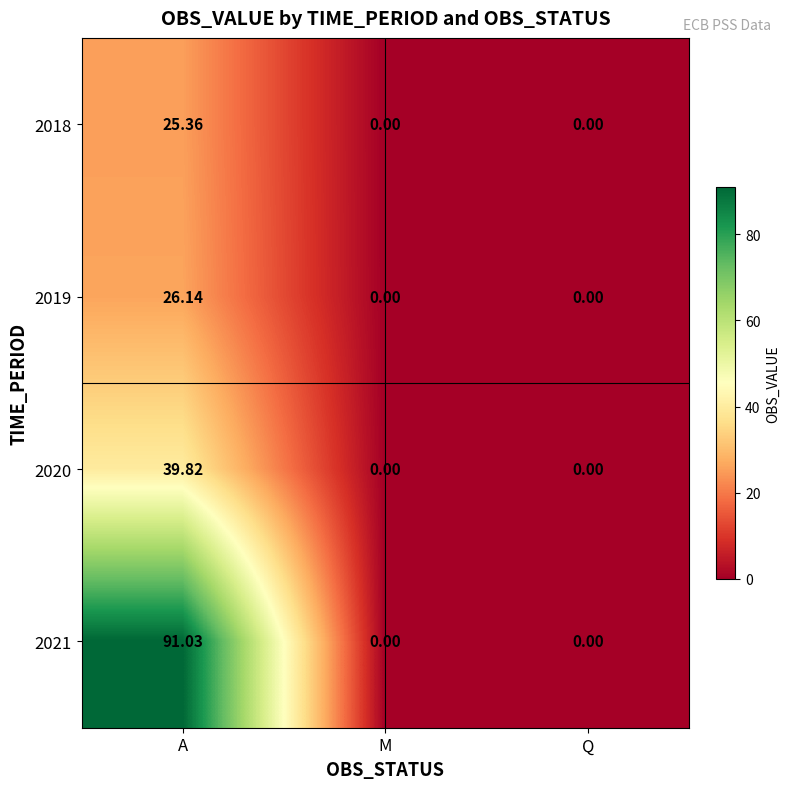

At which category is the sum across all series the highest?

A